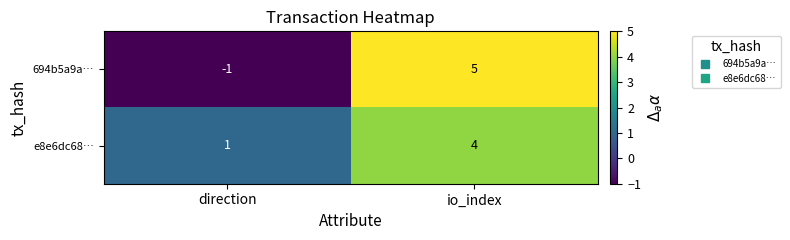

At how many categories does at least one series exceed 0?

2